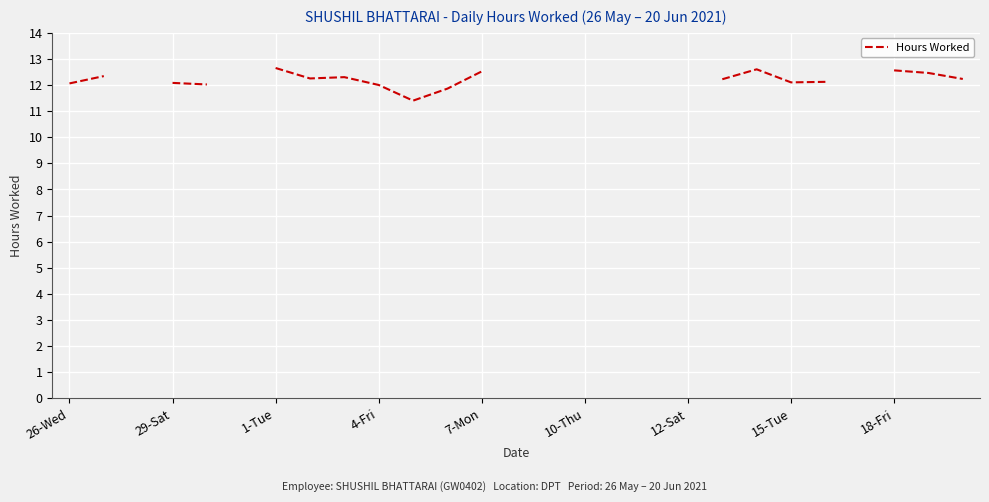

How many values are below 12?

2